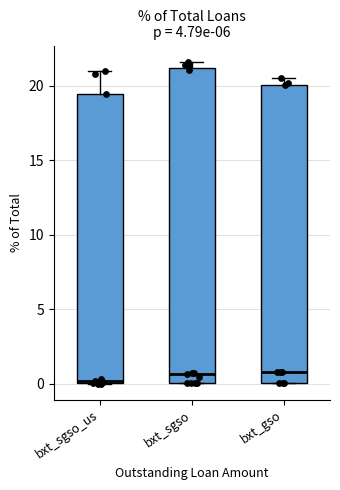

Comparing the boxes themselves (not the whiskers), which one is the tallest?

bxt_sgso